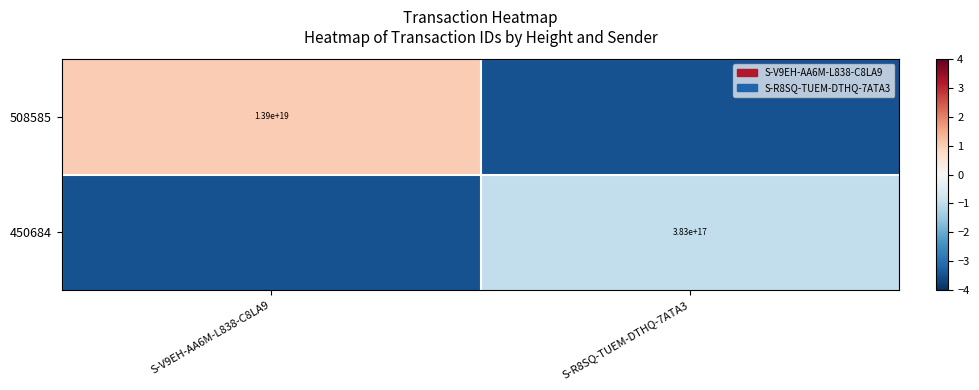

The value of 508585 at S-V9EH-AA6M-L838-C8LA9 is 13900000000000000000.0. True or false?

True